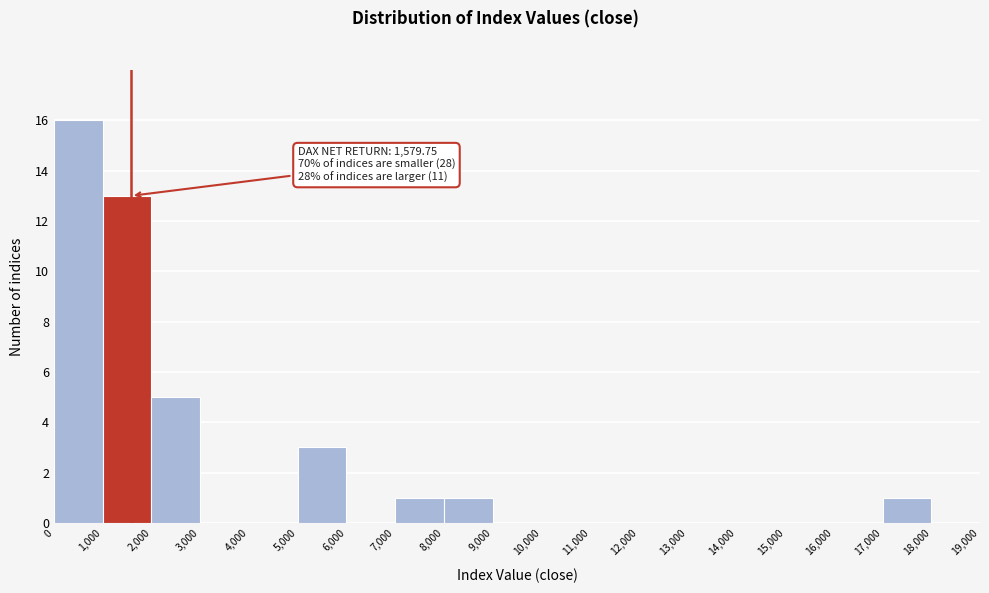

Over which range of the x-axis is the bar tallest?

0 to 1,000